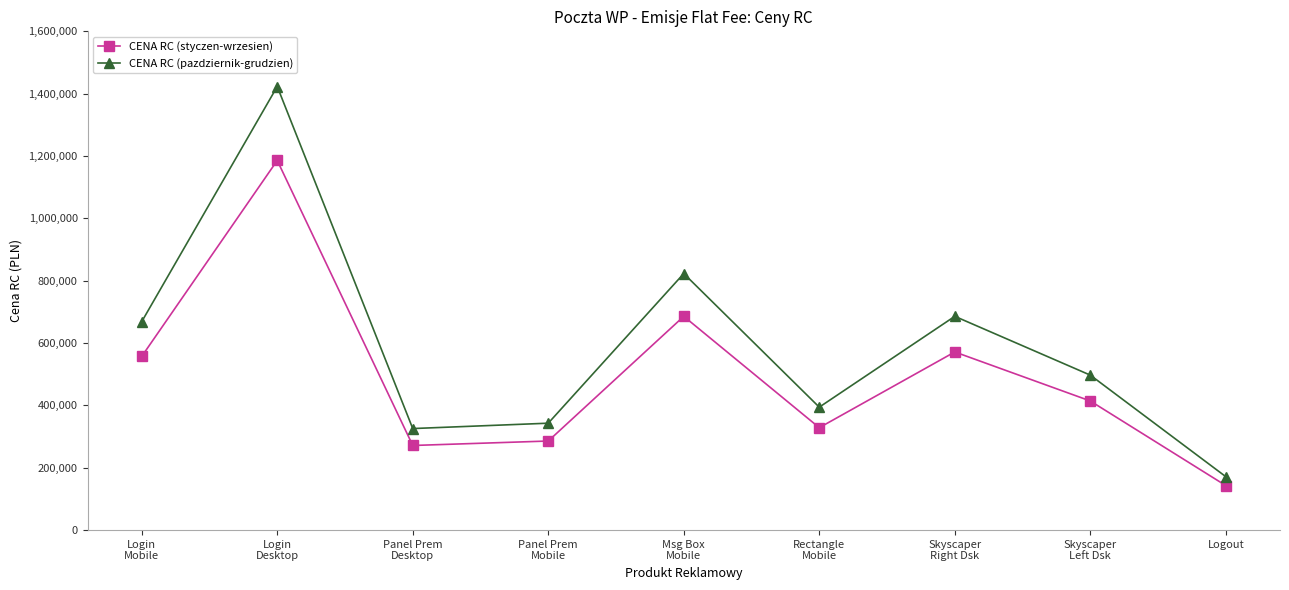

At how many categories does at least one series exceed 1397331?

1